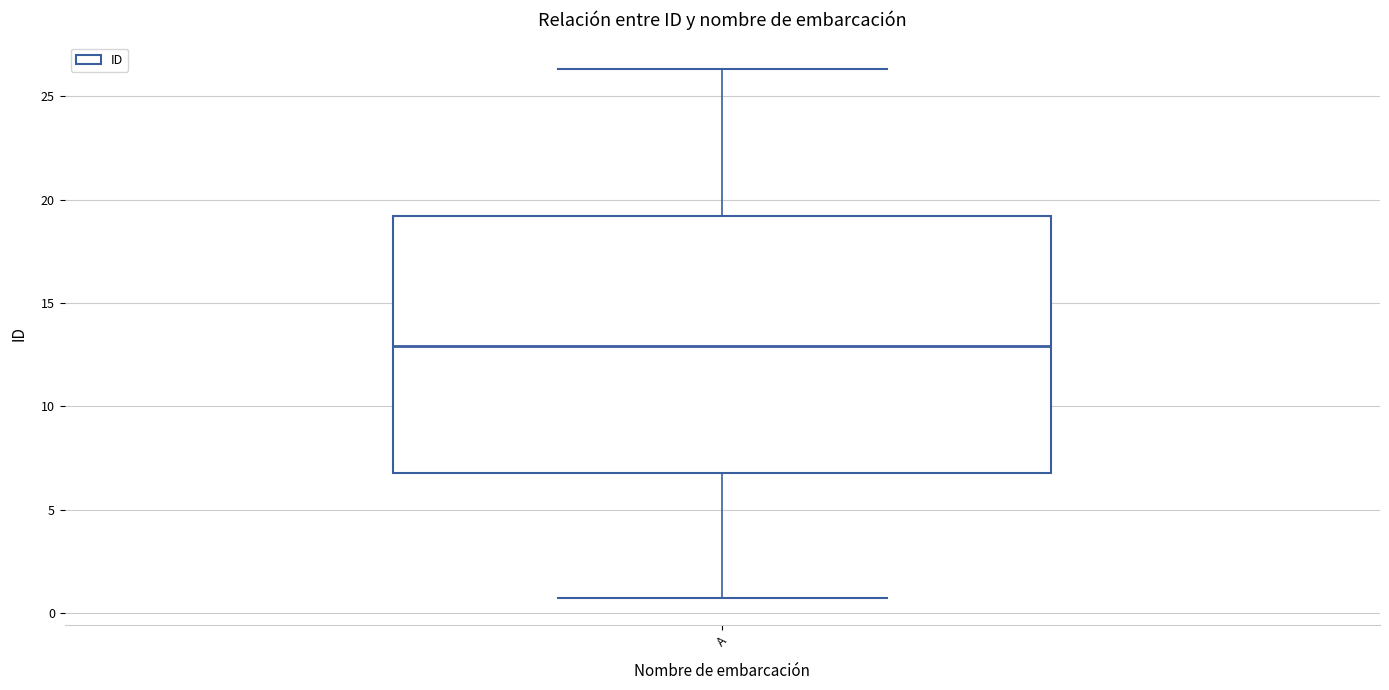

Read this box plot against the y-axis: the position of the median line, the range covered by the box, and the ends of both whiskers. The values are not printed on the chart, so give them approximately, as read against the axis.

median 13.0, box 7.0 to 19.0, whiskers 0.5 to 26.5